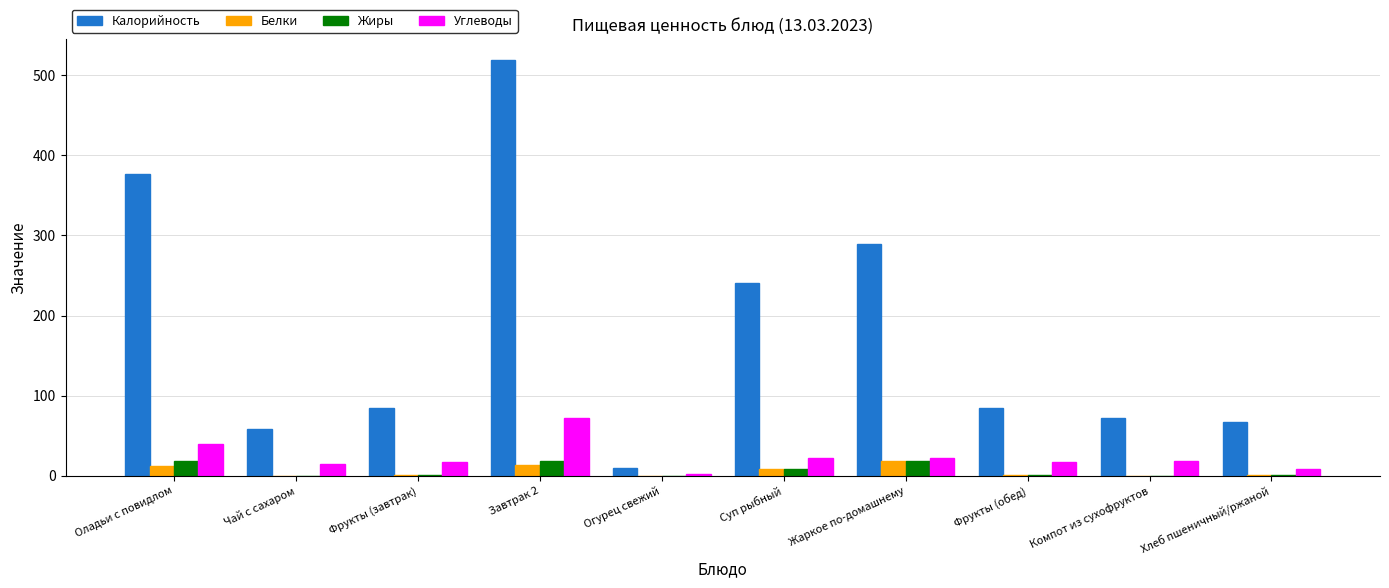

Which series changed the most between Огурец свежий and Жаркое по-домашнему?

Калорийность